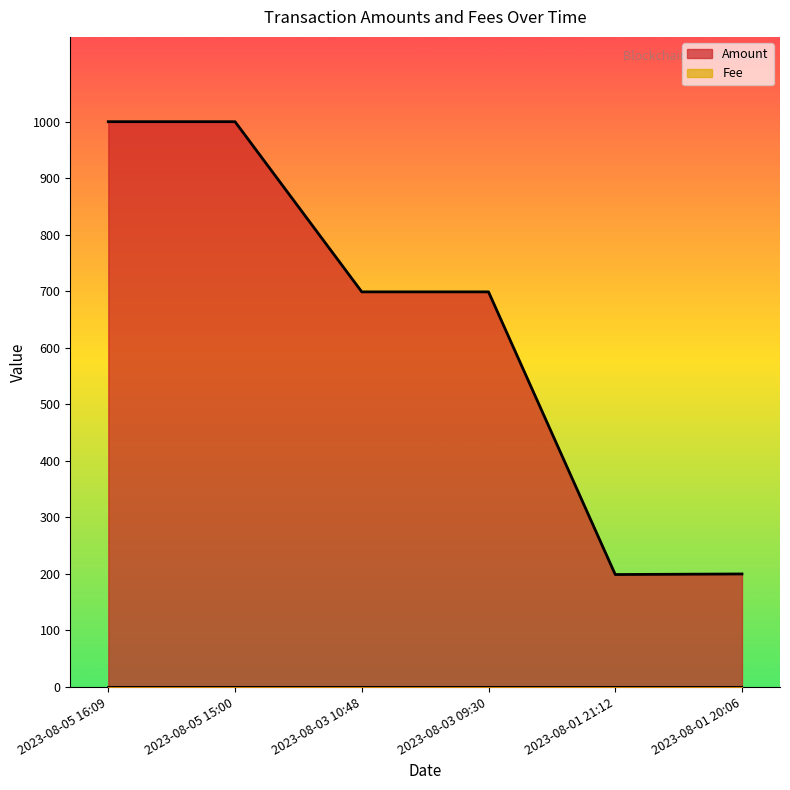

What is the value of the Amount point at the 1st from the left?

1000.0